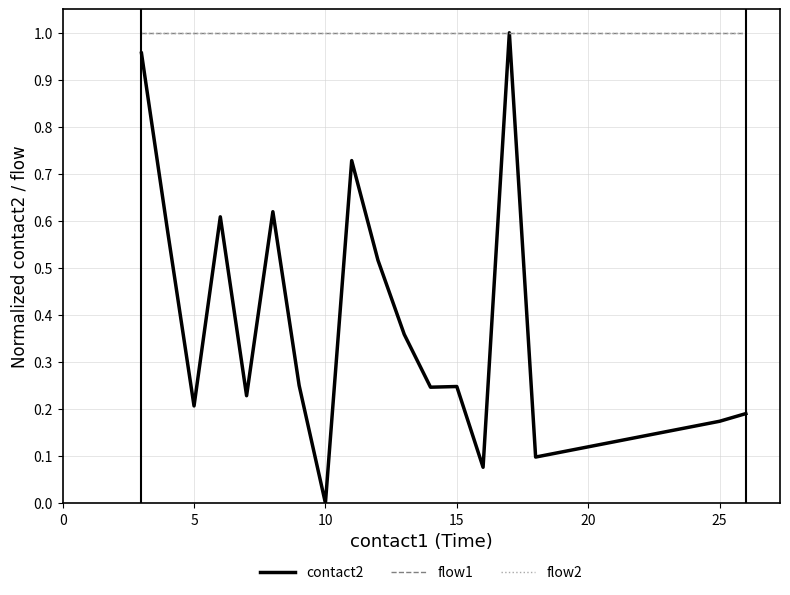

In contact2, how many points are lower than both neighbors (excluding endpoints)?

6